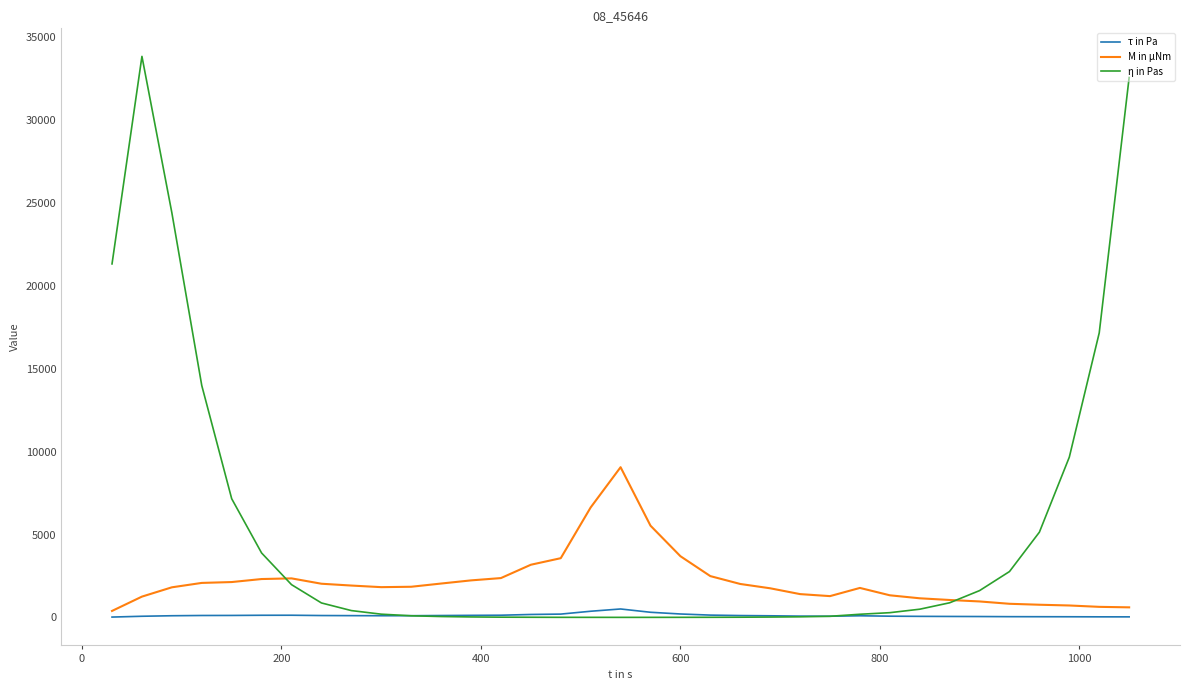

List the series in order of their overall mean, lowest first.

τ in Pa, M in µNm, η in Pas